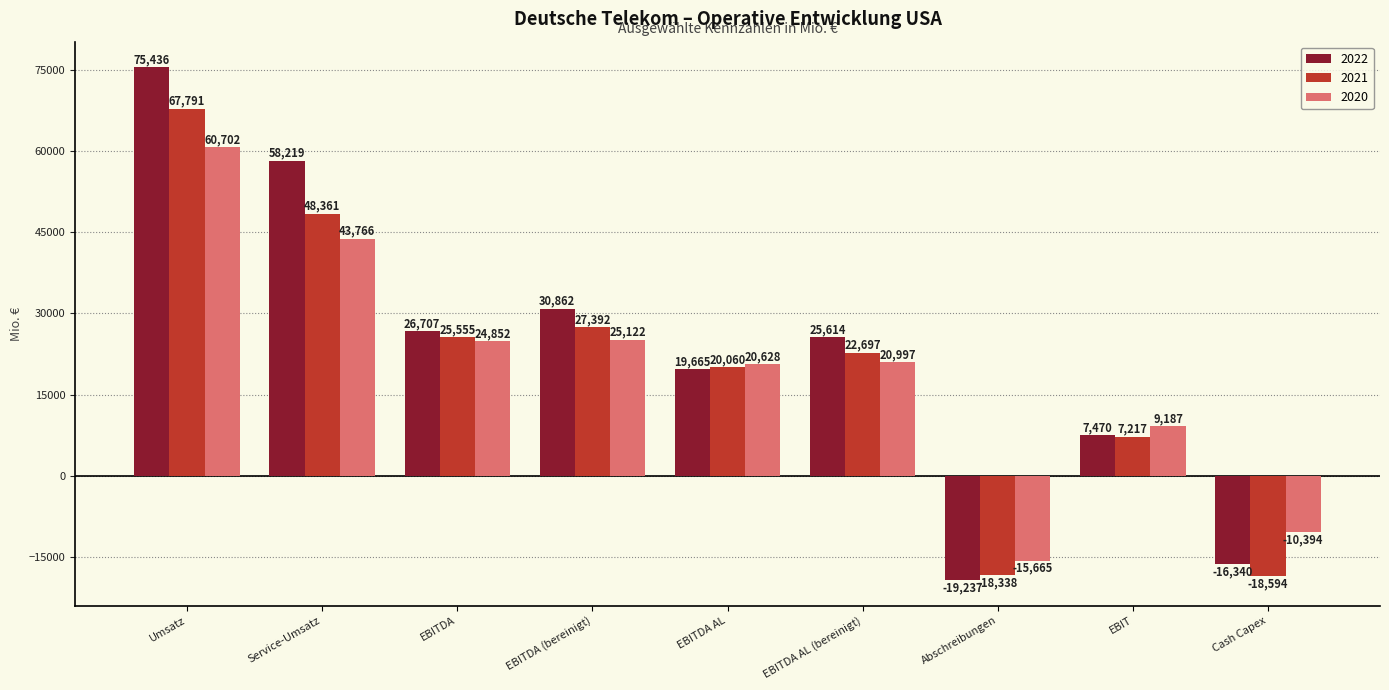

Which series has the largest total across all categories?

2022